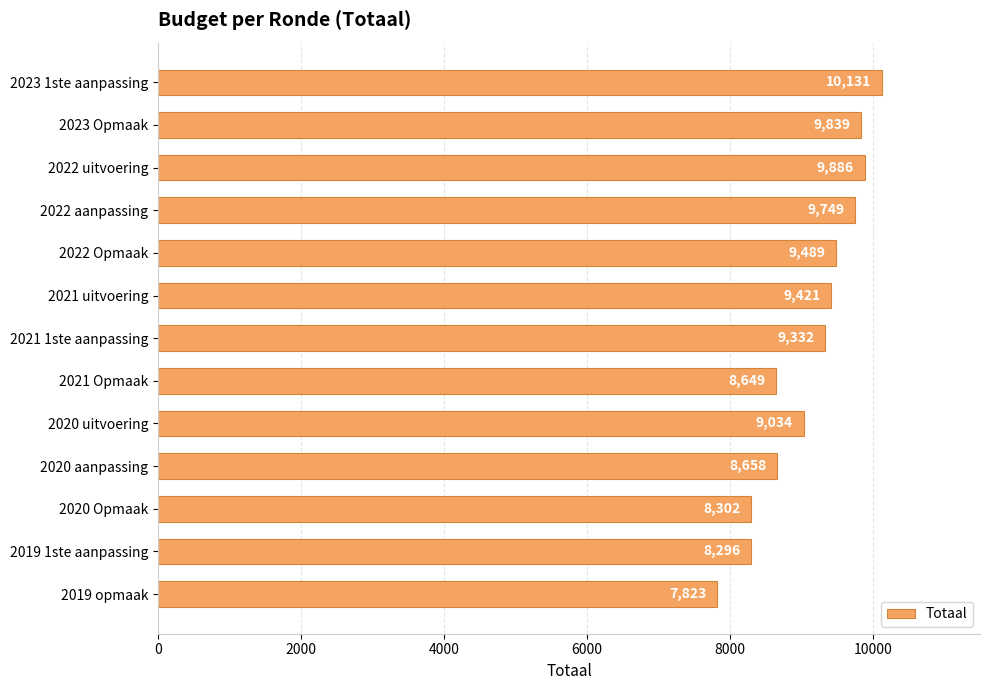

Reading bottom to top, transcribe all the data shown in this chart.

7823	8296	8302	8658	9034	8649	9332	9421	9489	9749	9886	9839	10131